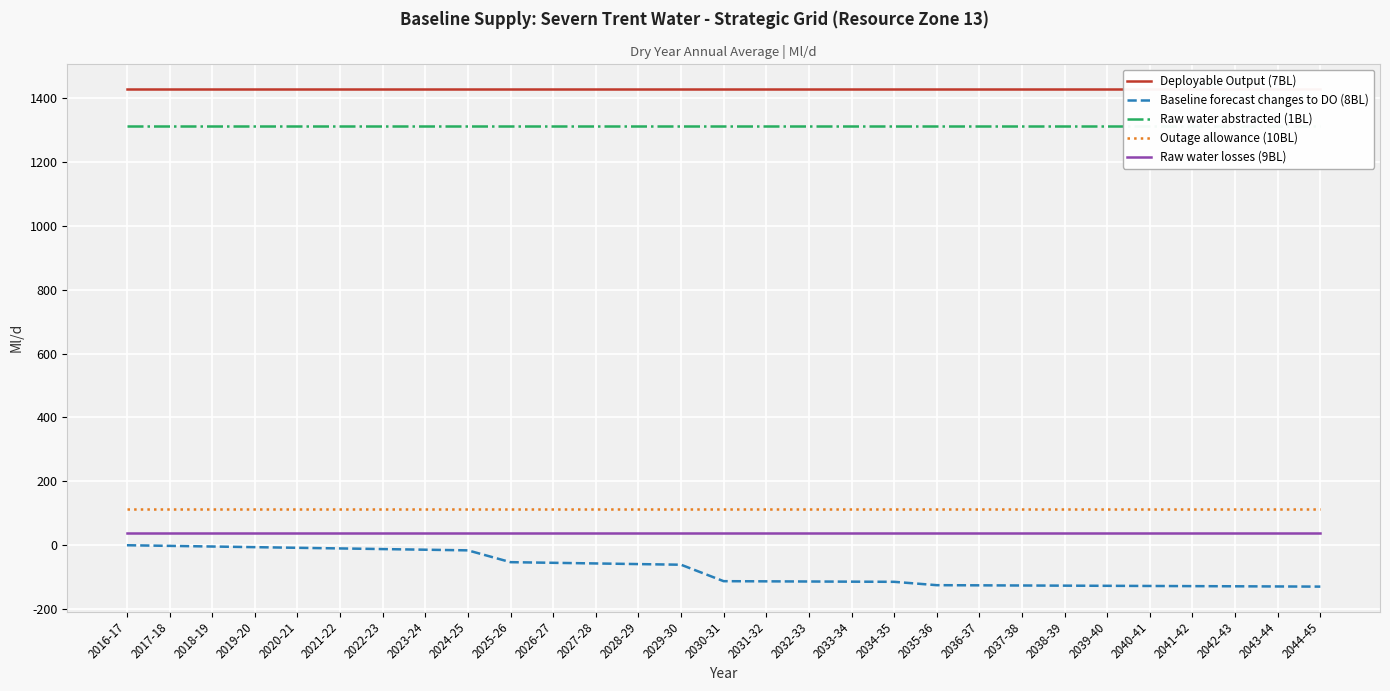

Reading right to left, list all the values displayed in this chart.

Deployable Output (7BL): 2044-45=1428.8	2043-44=1428.8	2042-43=1428.8	2041-42=1428.8	2040-41=1428.8	2039-40=1428.8	2038-39=1428.8	2037-38=1428.8	2036-37=1428.8	2035-36=1428.8	2034-35=1428.8	2033-34=1428.8	2032-33=1428.8	2031-32=1428.8	2030-31=1428.8	2029-30=1428.8	2028-29=1428.8	2027-28=1428.8	2026-27=1428.8	2025-26=1428.8	2024-25=1428.8	2023-24=1428.8	2022-23=1428.8	2021-22=1428.8	2020-21=1428.8	2019-20=1428.8	2018-19=1428.8	2017-18=1428.8	2016-17=1428.8
Baseline forecast changes to DO (8BL): 2044-45=-129.5	2043-44=-129.0	2042-43=-128.5	2041-42=-128.0	2040-41=-127.5	2039-40=-127.0	2038-39=-126.5	2037-38=-126.0	2036-37=-125.5	2035-36=-125.0	2034-35=-114.5	2033-34=-114.0	2032-33=-113.5	2031-32=-113.0	2030-31=-112.5	2029-30=-61.0	2028-29=-59.0	2027-28=-57.0	2026-27=-55.0	2025-26=-53.0	2024-25=-16.0	2023-24=-14.0	2022-23=-12.0	2021-22=-10.0	2020-21=-8.0	2019-20=-6.0	2018-19=-4.0	2017-18=-2.0	2016-17=0.0
Raw water abstracted (1BL): 2044-45=1312.8	2043-44=1312.8	2042-43=1312.8	2041-42=1312.8	2040-41=1312.8	2039-40=1312.8	2038-39=1312.8	2037-38=1312.8	2036-37=1312.8	2035-36=1312.8	2034-35=1312.8	2033-34=1312.8	2032-33=1312.8	2031-32=1312.8	2030-31=1312.8	2029-30=1312.8	2028-29=1312.8	2027-28=1312.8	2026-27=1312.8	2025-26=1312.8	2024-25=1312.8	2023-24=1312.8	2022-23=1312.8	2021-22=1312.8	2020-21=1312.8	2019-20=1312.8	2018-19=1312.8	2017-18=1312.8	2016-17=1312.8
Outage allowance (10BL): 2044-45=113.2	2043-44=113.2	2042-43=113.2	2041-42=113.2	2040-41=113.2	2039-40=113.2	2038-39=113.2	2037-38=113.2	2036-37=113.2	2035-36=113.2	2034-35=113.2	2033-34=113.2	2032-33=113.2	2031-32=113.2	2030-31=113.2	2029-30=113.2	2028-29=113.2	2027-28=113.2	2026-27=113.2	2025-26=113.2	2024-25=113.2	2023-24=113.2	2022-23=113.2	2021-22=113.2	2020-21=113.2	2019-20=113.2	2018-19=113.2	2017-18=113.2	2016-17=113.2
Raw water losses (9BL): 2044-45=37.4	2043-44=37.4	2042-43=37.4	2041-42=37.4	2040-41=37.4	2039-40=37.4	2038-39=37.4	2037-38=37.4	2036-37=37.4	2035-36=37.4	2034-35=37.4	2033-34=37.4	2032-33=37.4	2031-32=37.4	2030-31=37.4	2029-30=37.4	2028-29=37.4	2027-28=37.4	2026-27=37.4	2025-26=37.4	2024-25=37.4	2023-24=37.4	2022-23=37.4	2021-22=37.4	2020-21=37.4	2019-20=37.4	2018-19=37.4	2017-18=37.4	2016-17=37.4